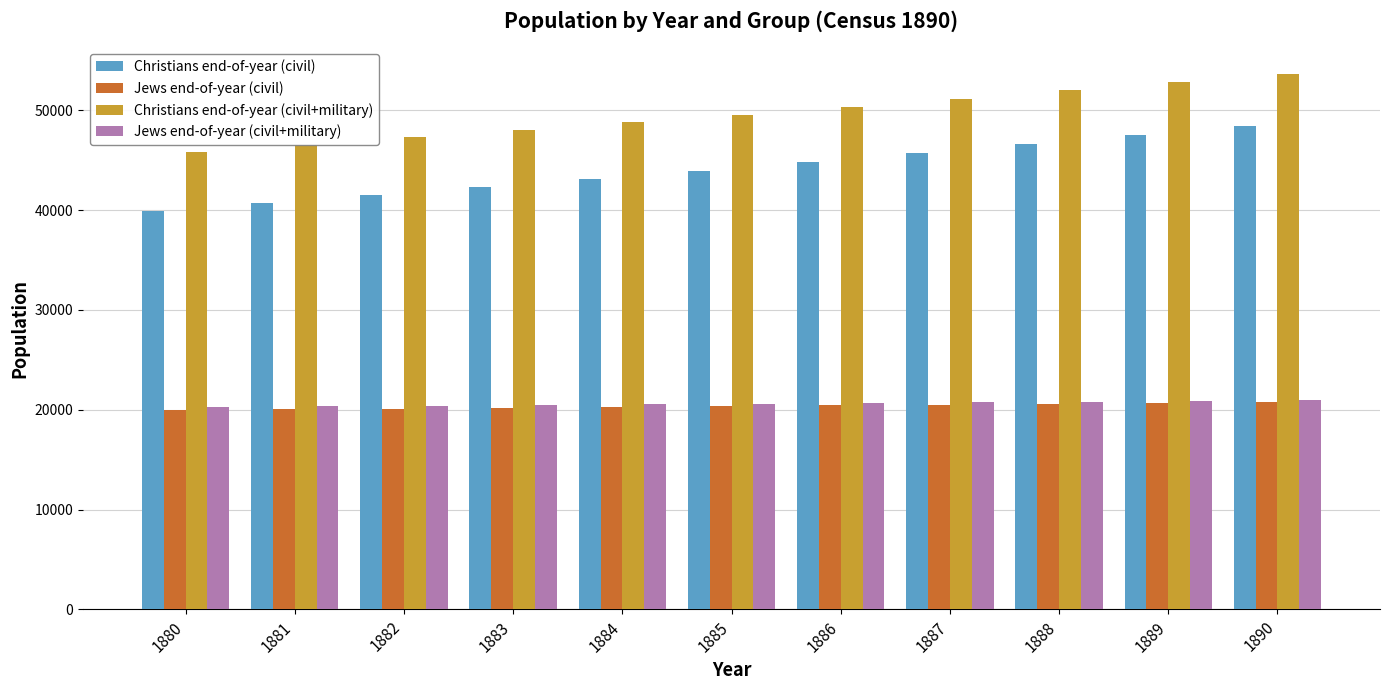

Does the chart contain any negative values?

No